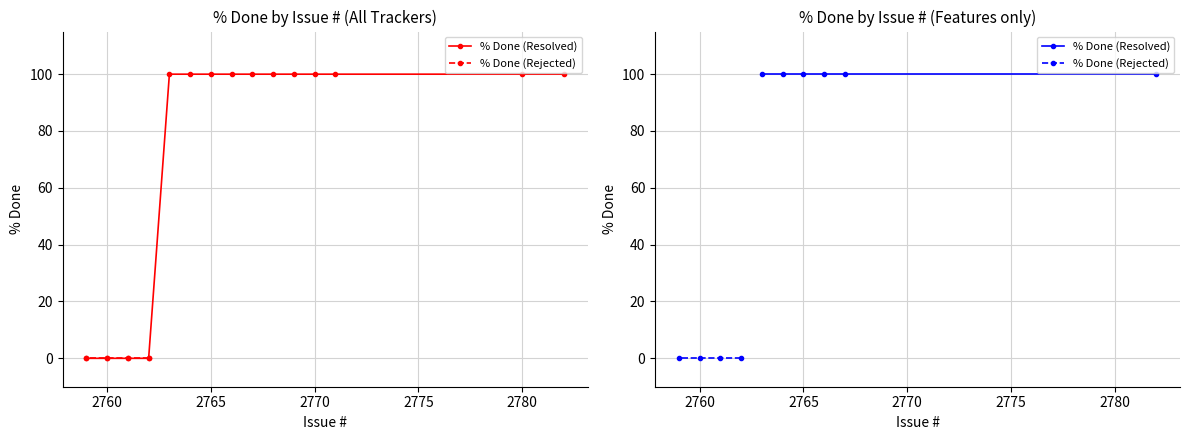

List the series in order of their overall mean, highest first.

% Done (Resolved), % Done (Rejected)